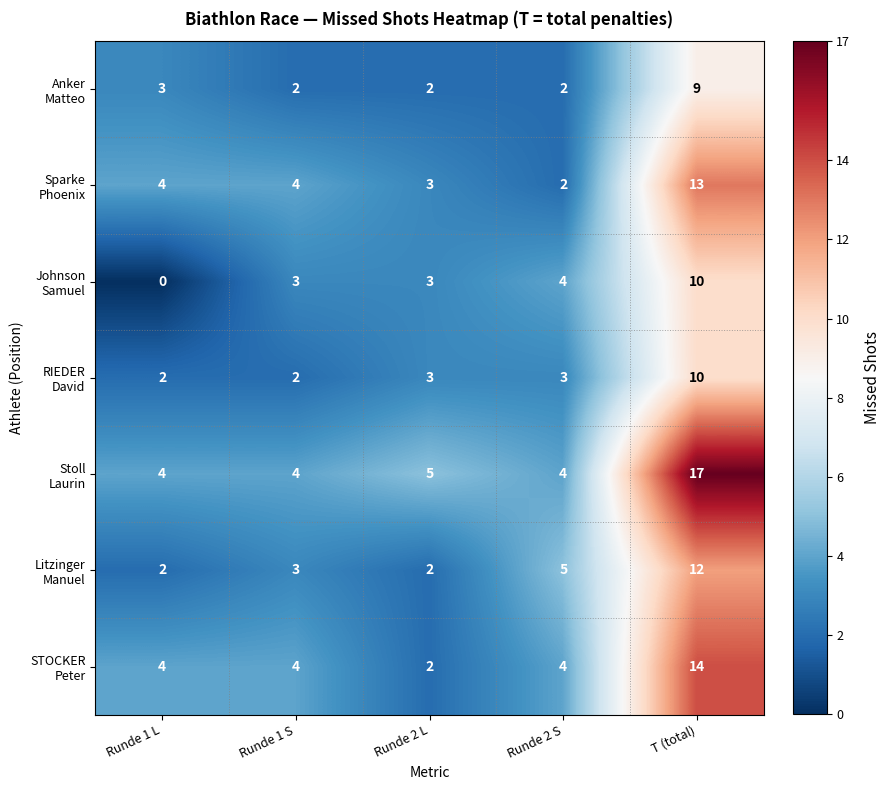

Which category has the highest value across all series?

T (total)